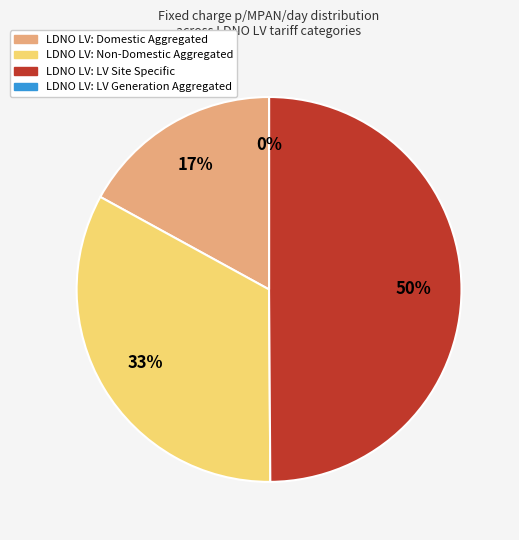

How many segments does this pie chart have?

4